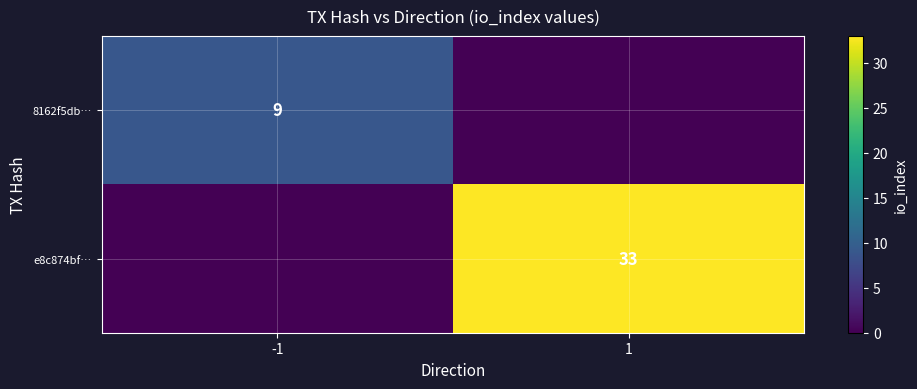

What is the difference between the highest and lowest values at 1?

33